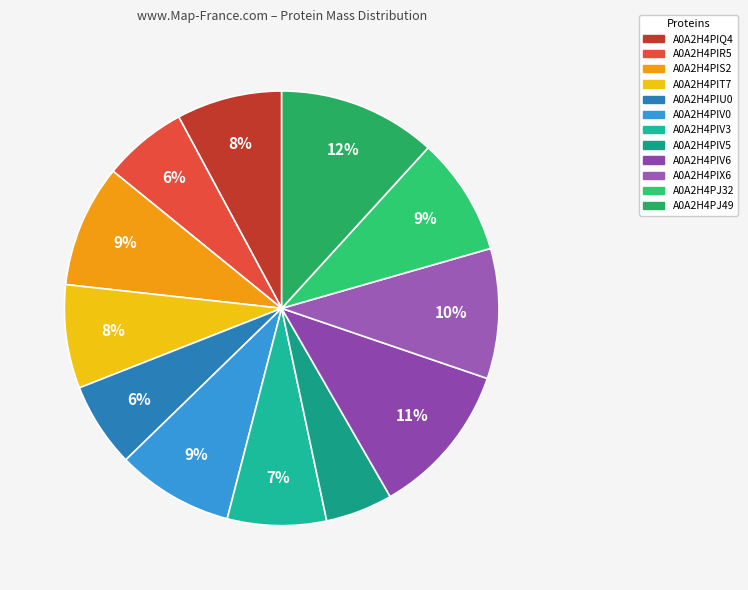

Is A0A2H4PIV0 the majority of the pie?

No